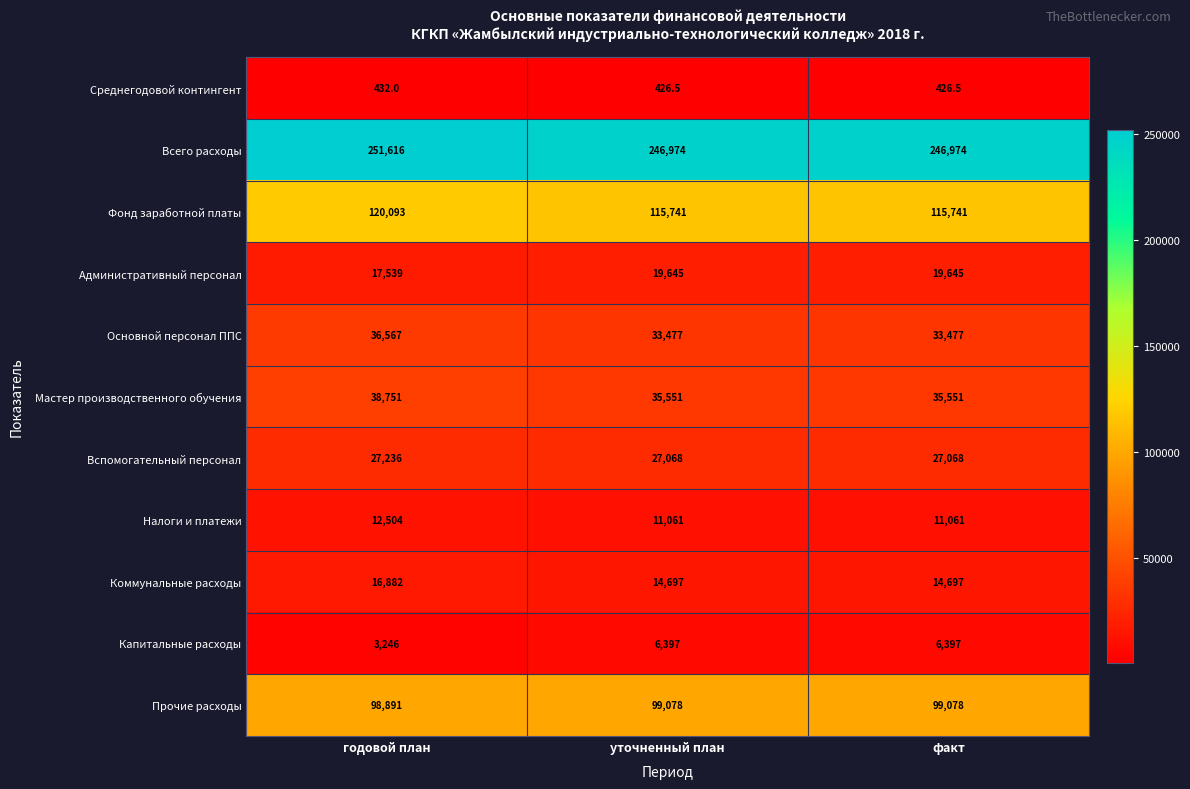

What is the greatest value displayed?

251616.0